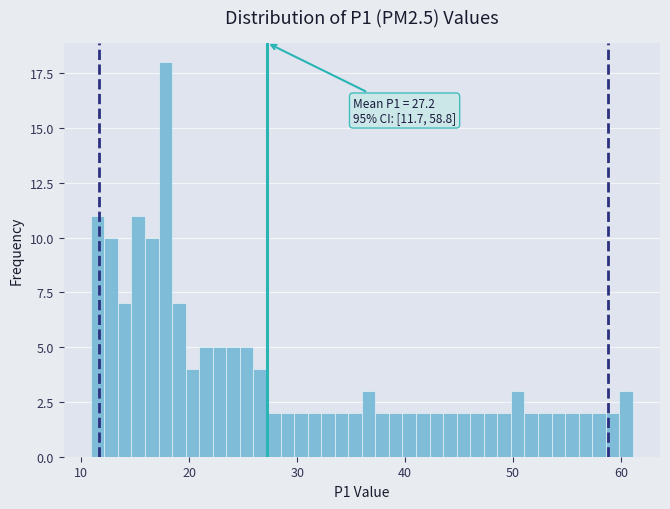

Read against the x-axis, roughly where is the centre of the tallest bar?

18